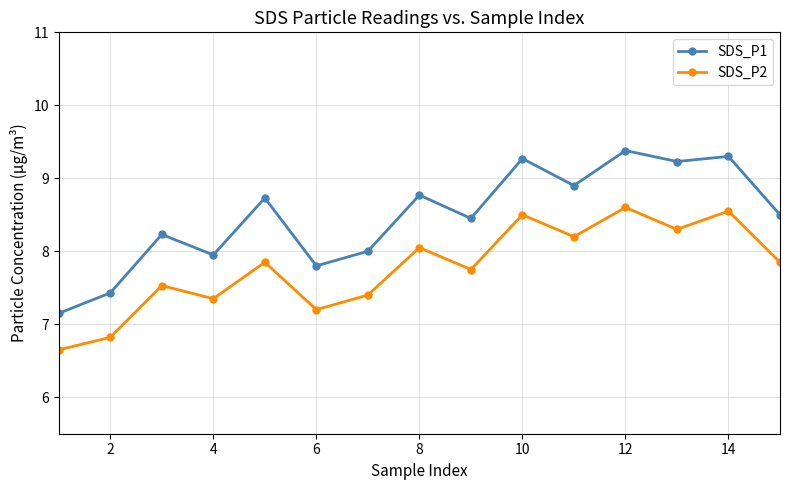

In SDS_P1, how many points are lower than both neighbors (excluding endpoints)?

5